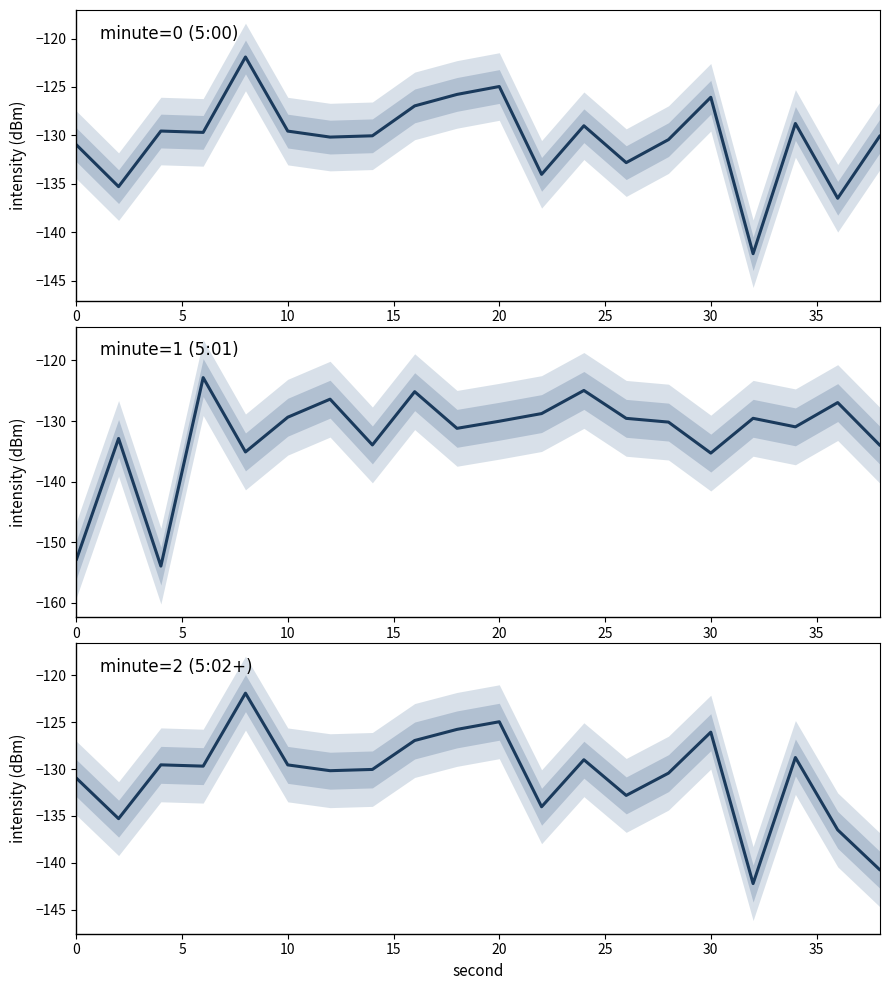

How many categories are shown in the chart?

20